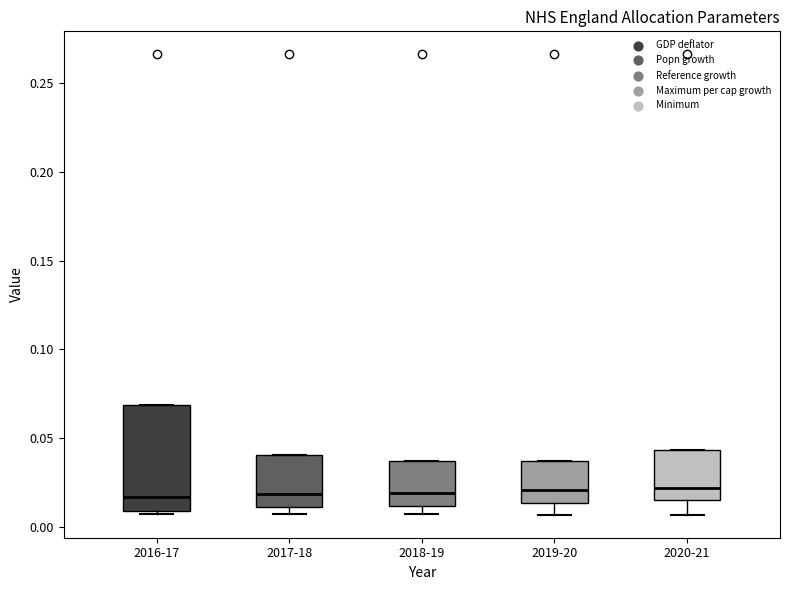

Reading left to right, read every box against the y-axis: the position of its median line, the range the box covers, and the ends of its whiskers. The values are not printed on the chart, so give them approximately, as read against the axis.

2016-17: median 0.015, box 0.010 to 0.070, whiskers 0.005 to 0.070
2017-18: median 0.020, box 0.010 to 0.040, whiskers 0.005 to 0.040
2018-19: median 0.020, box 0.010 to 0.035, whiskers 0.005 to 0.035
2019-20: median 0.020, box 0.015 to 0.035, whiskers 0.005 to 0.035
2020-21: median 0.020, box 0.015 to 0.045, whiskers 0.005 to 0.045